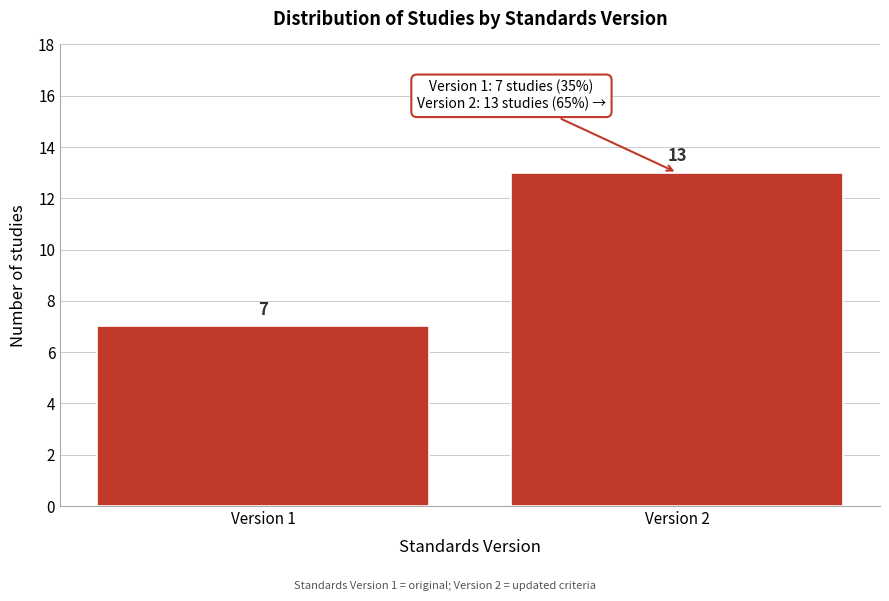

Reading right to left, transcribe all the data shown in this chart.

13	7